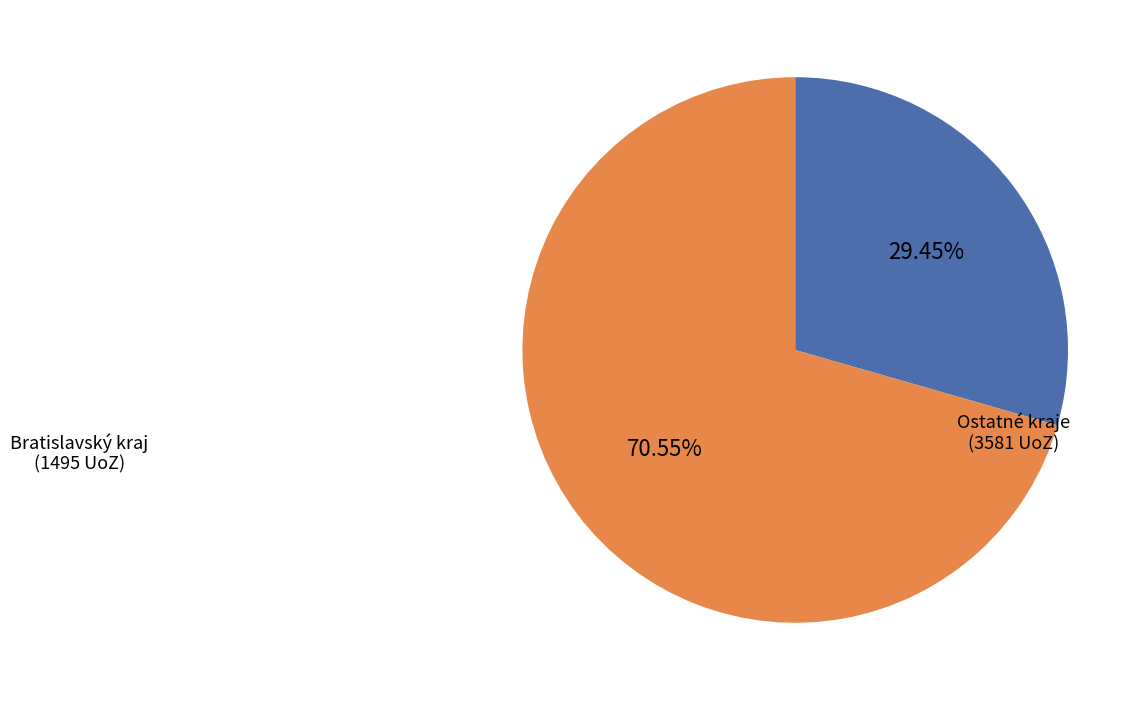

Is there any slice that represents more than half of the pie?

Yes